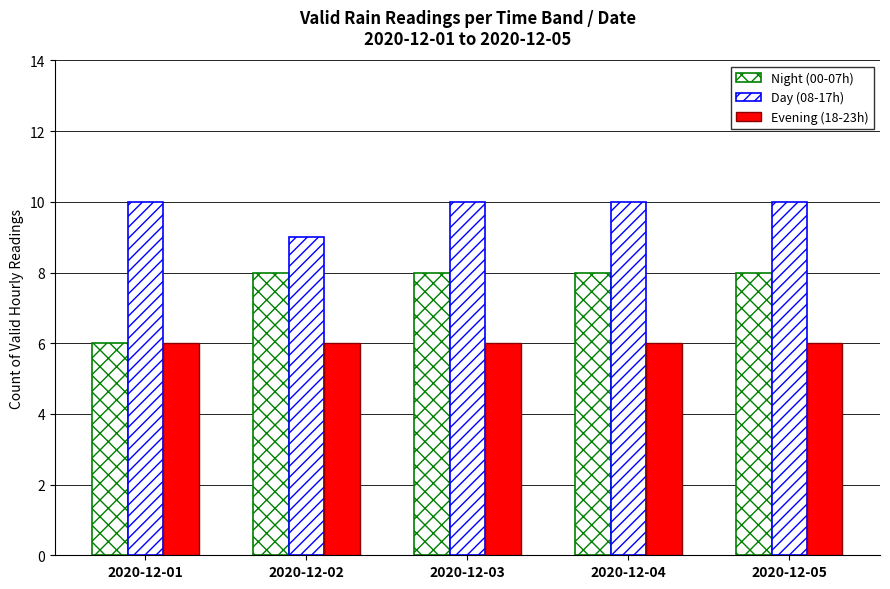

At 2020-12-02, list the series in order from largest to smallest.

Day (08-17h), Night (00-07h), Evening (18-23h)